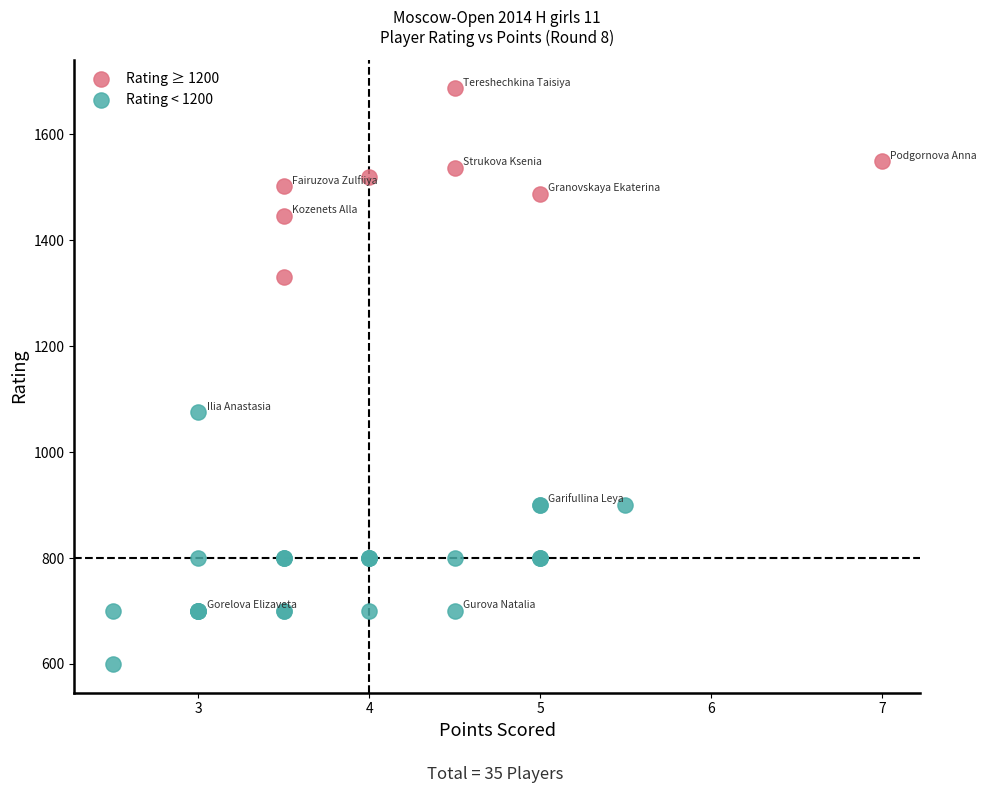

Which series reaches the maximum Y coordinate?

Rating ≥ 1200